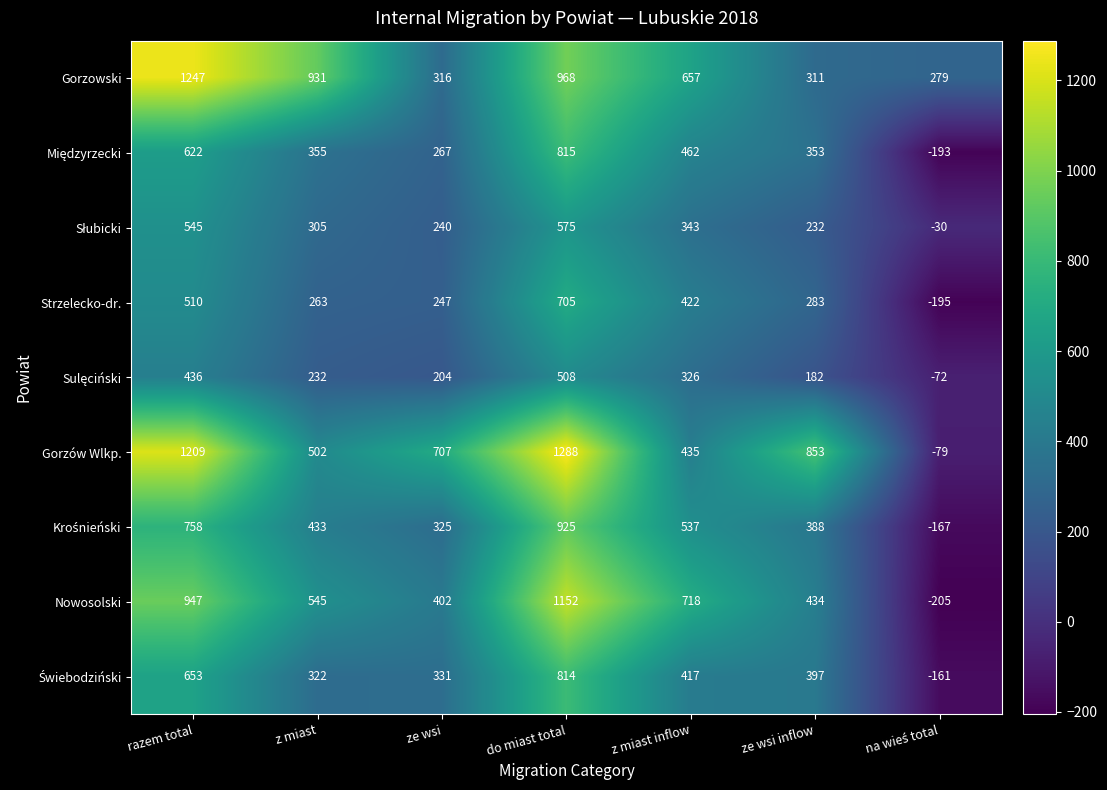

The Gorzów Wlkp. series shows 707 at ze wsi. True or false?

True